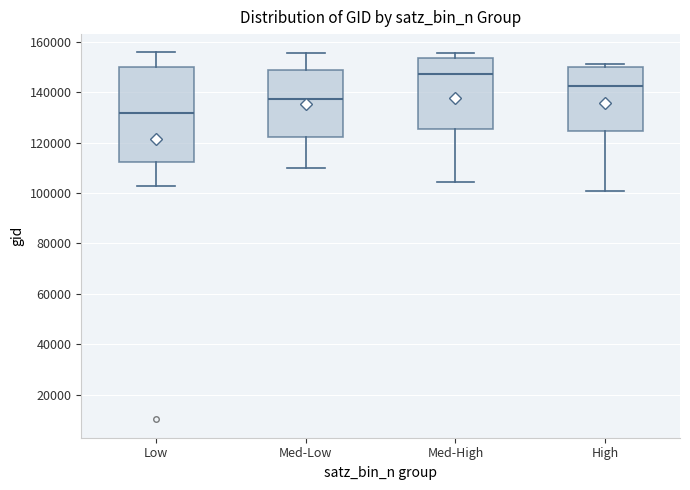

Where does the median line of the box for High sit on the y-axis? The values are not printed on the chart, so give them approximately, as read against the axis.

142000